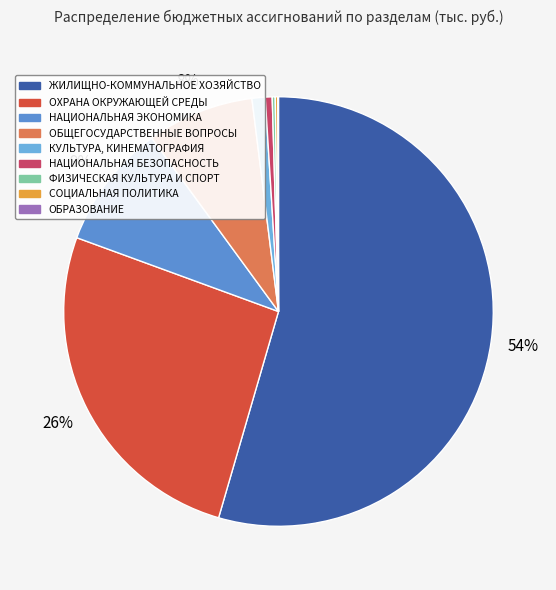

What portion of the pie excludes НАЦИОНАЛЬНАЯ БЕЗОПАСНОСТЬ?

99.5%